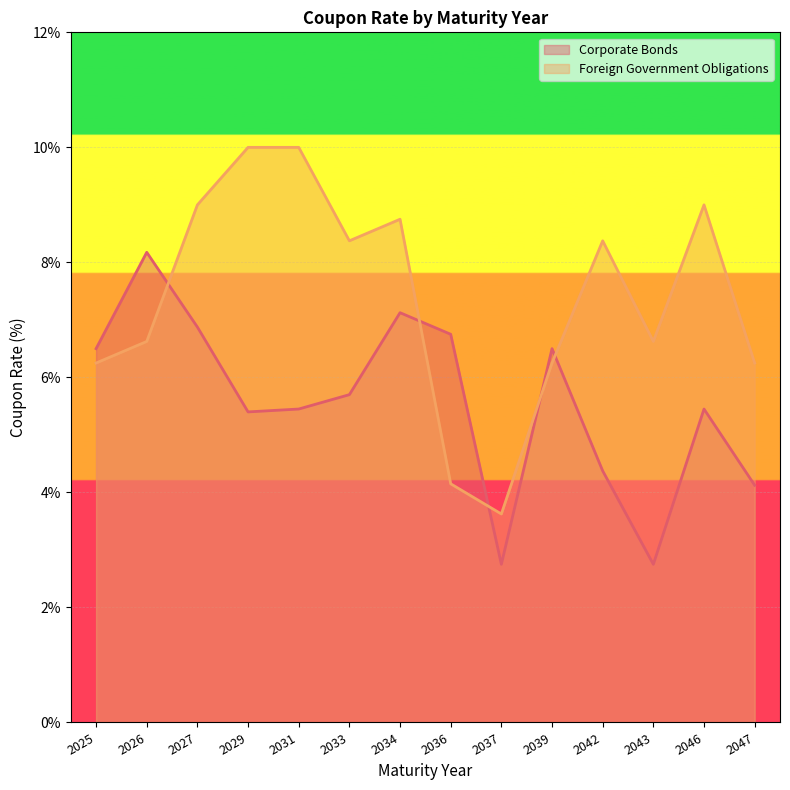

The value of Foreign Government Obligations at 2042 is 8.4. True or false?

True